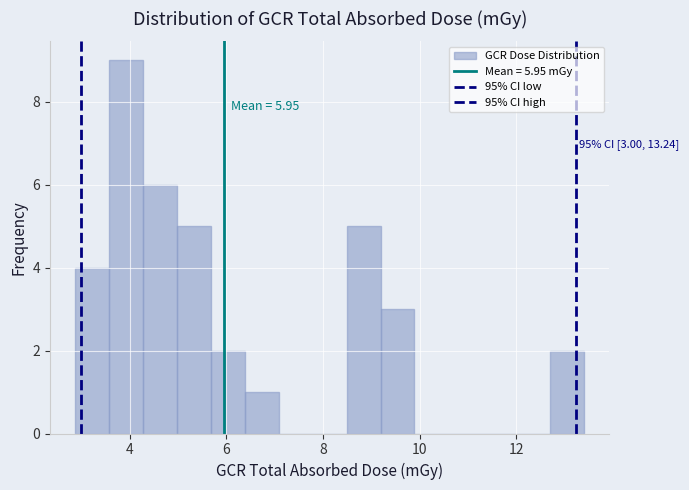

Read against the x-axis, roughly where is the centre of the tallest bar?

4.0